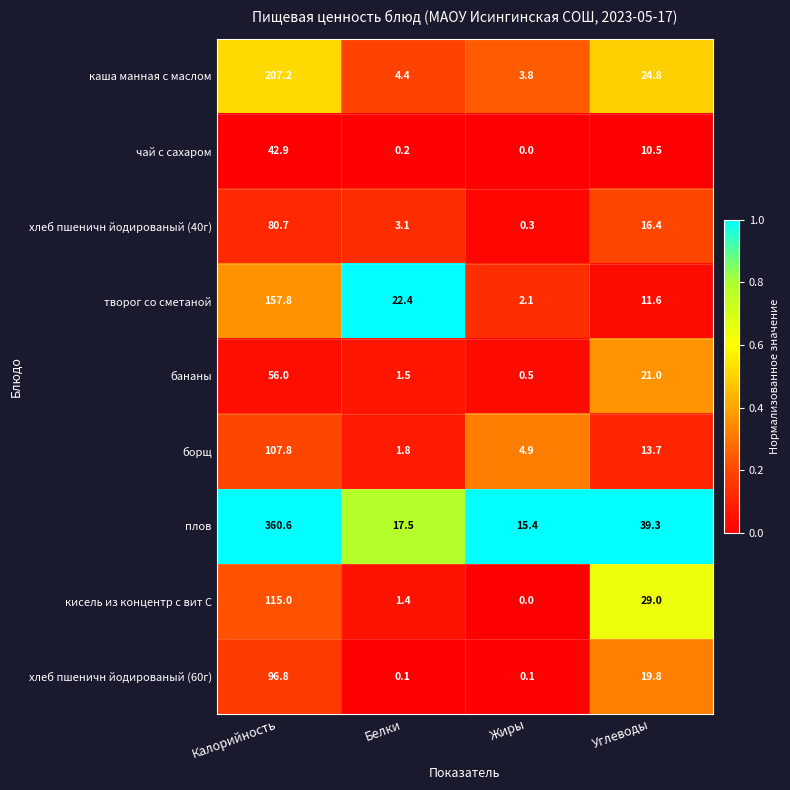

Rank the series by their maximum value, from lowest to highest.

чай с сахаром, бананы, хлеб пшеничн йодированый (40г), хлеб пшеничн йодированый (60г), борщ, кисель из концентр с вит С, творог со сметаной, каша манная с маслом, плов